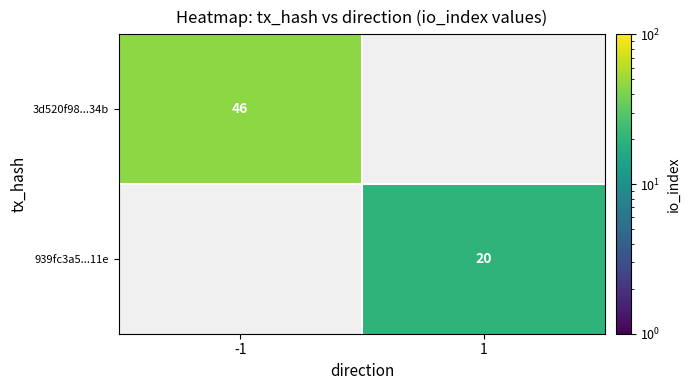

Is it true that 939fc3a5...11e equals 20 at 1?

True